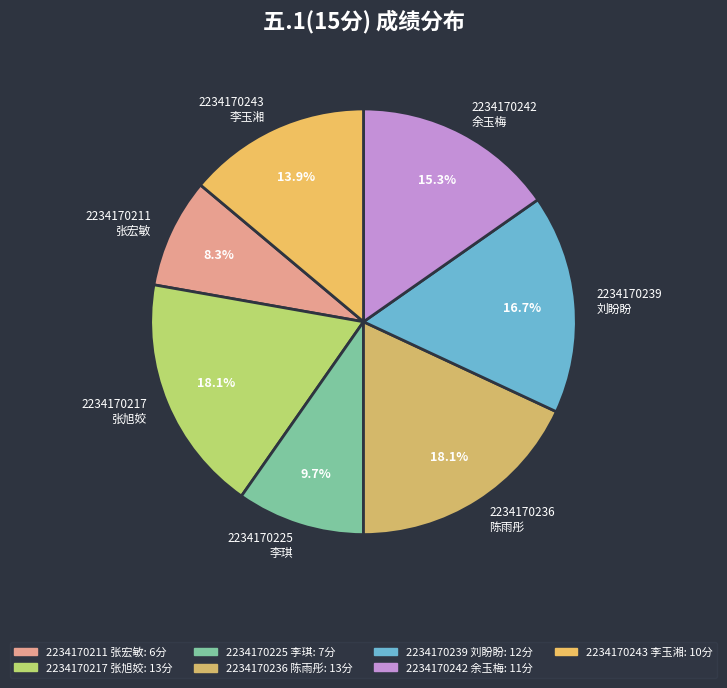

Which category has the smallest portion of the pie?

2234170211 张宏敏